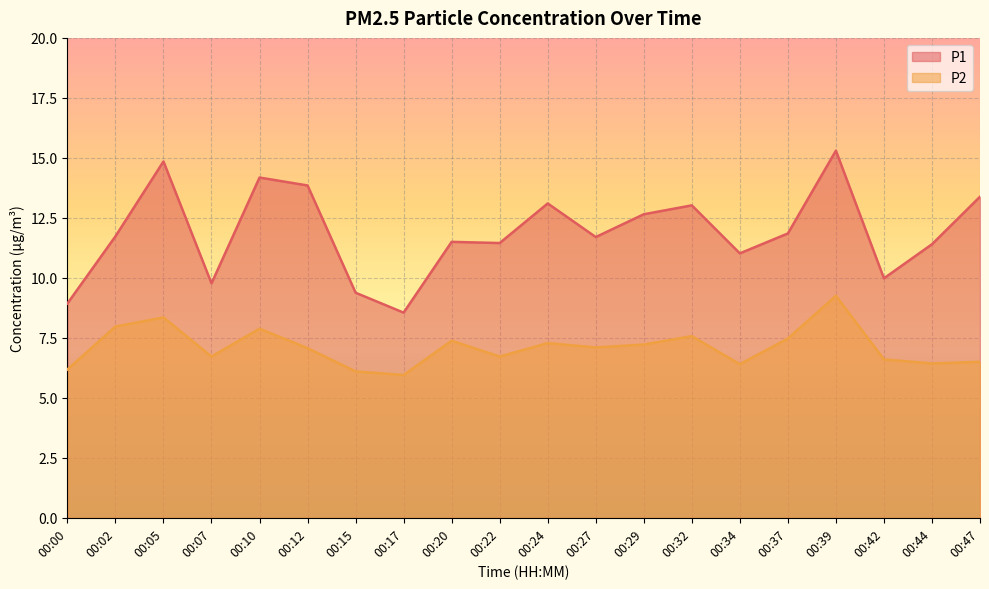

True or false: P1 and P2 intersect in this chart.

False